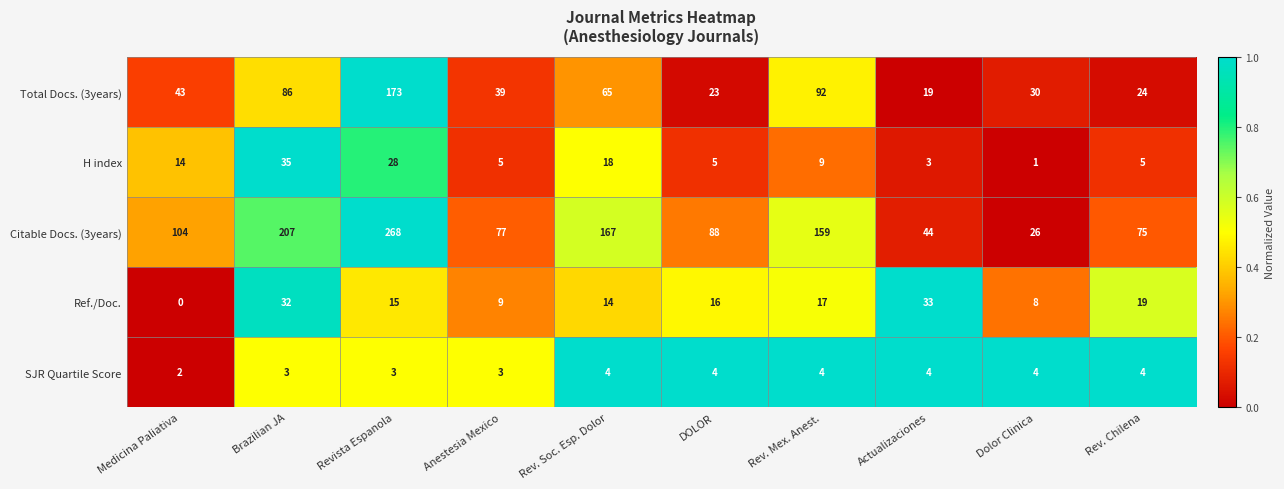

Which series has the largest total across all categories?

Citable Docs. (3years)